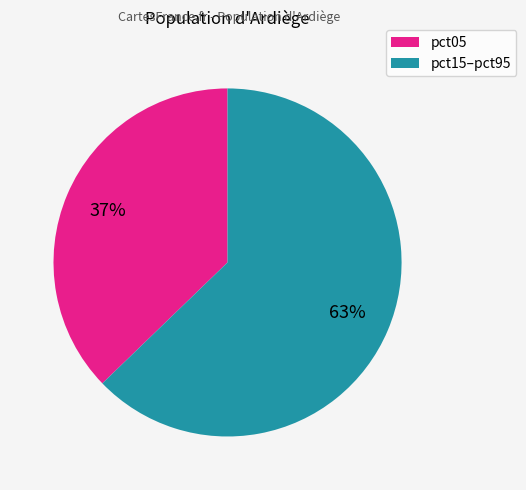

Is there a majority slice in this chart?

Yes